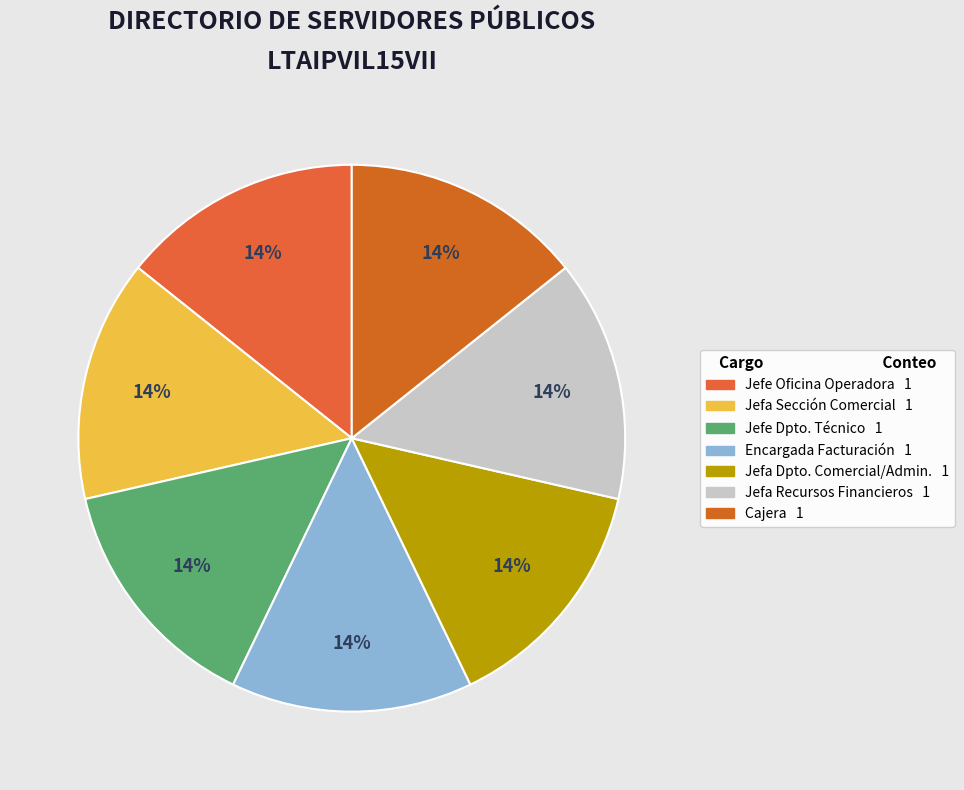

Count the number of slices in the pie.

7